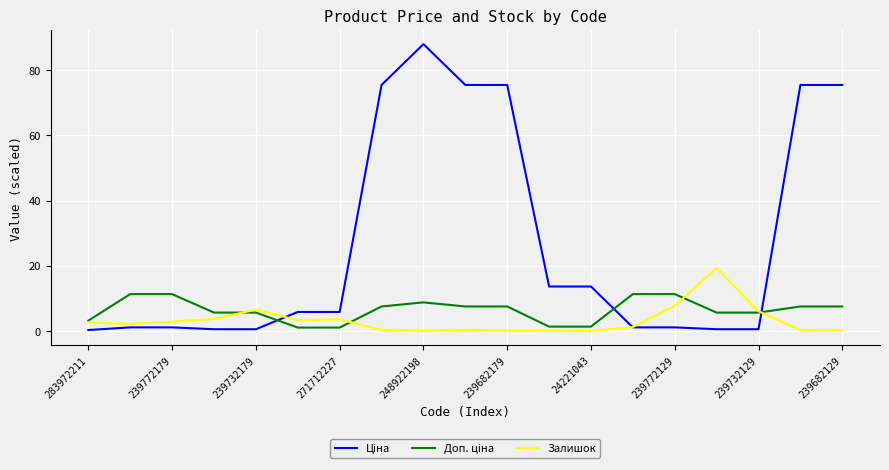

What is the greatest value displayed?

88.0